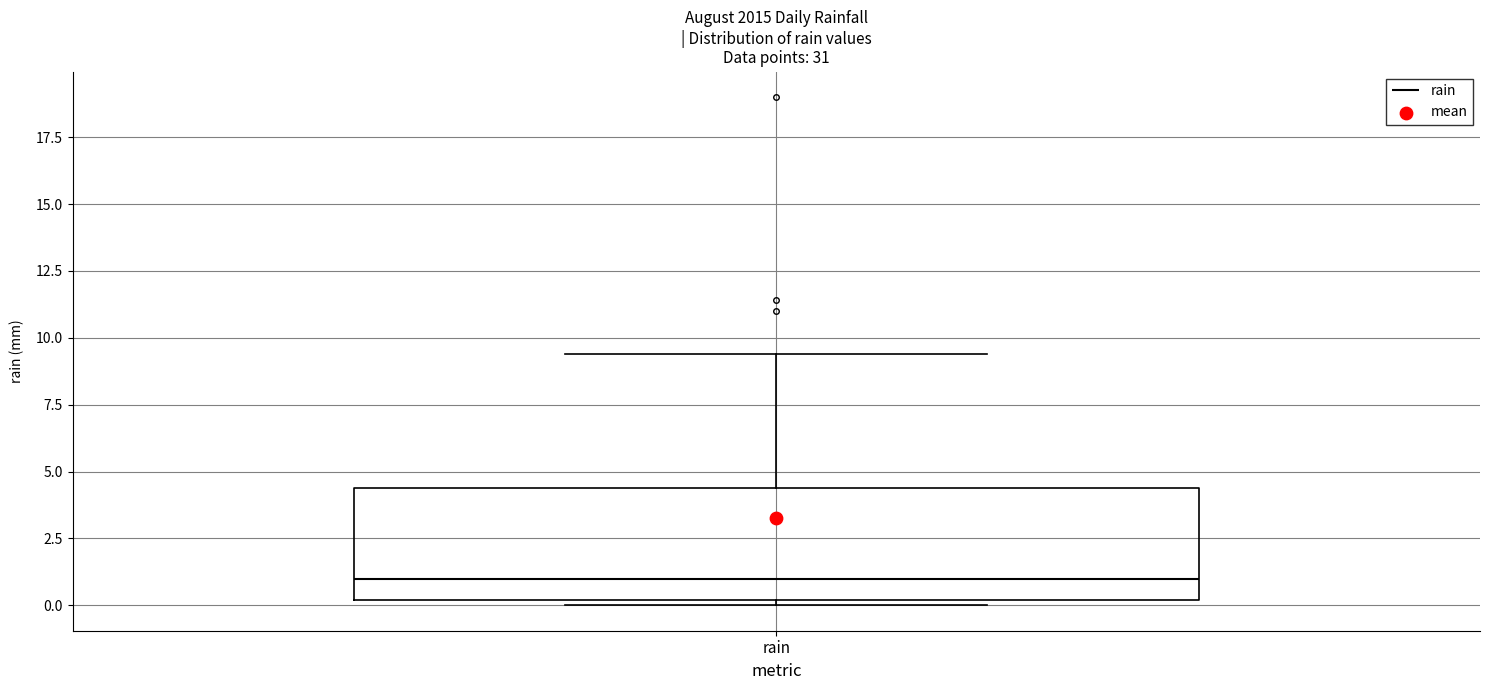

Read this box plot against the y-axis: the position of the median line, the range covered by the box, and the ends of both whiskers. The values are not printed on the chart, so give them approximately, as read against the axis.

median 1.0, box 0.0 to 4.5, whiskers 0.0 (just below the box's lower edge) to 9.5